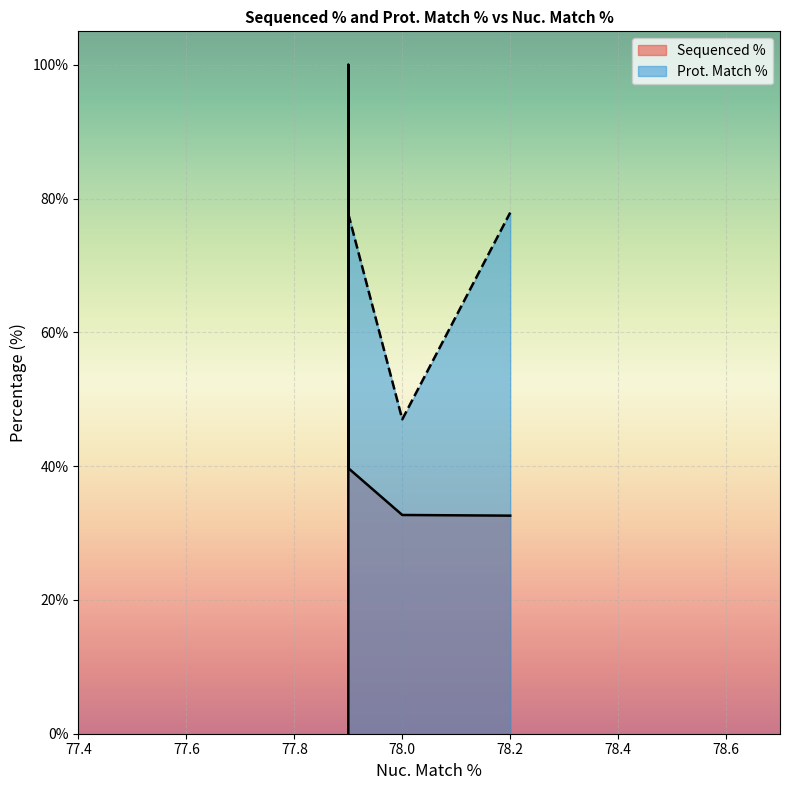

Rank the series by their average value, from lowest to highest.

Sequenced %, Prot. Match %